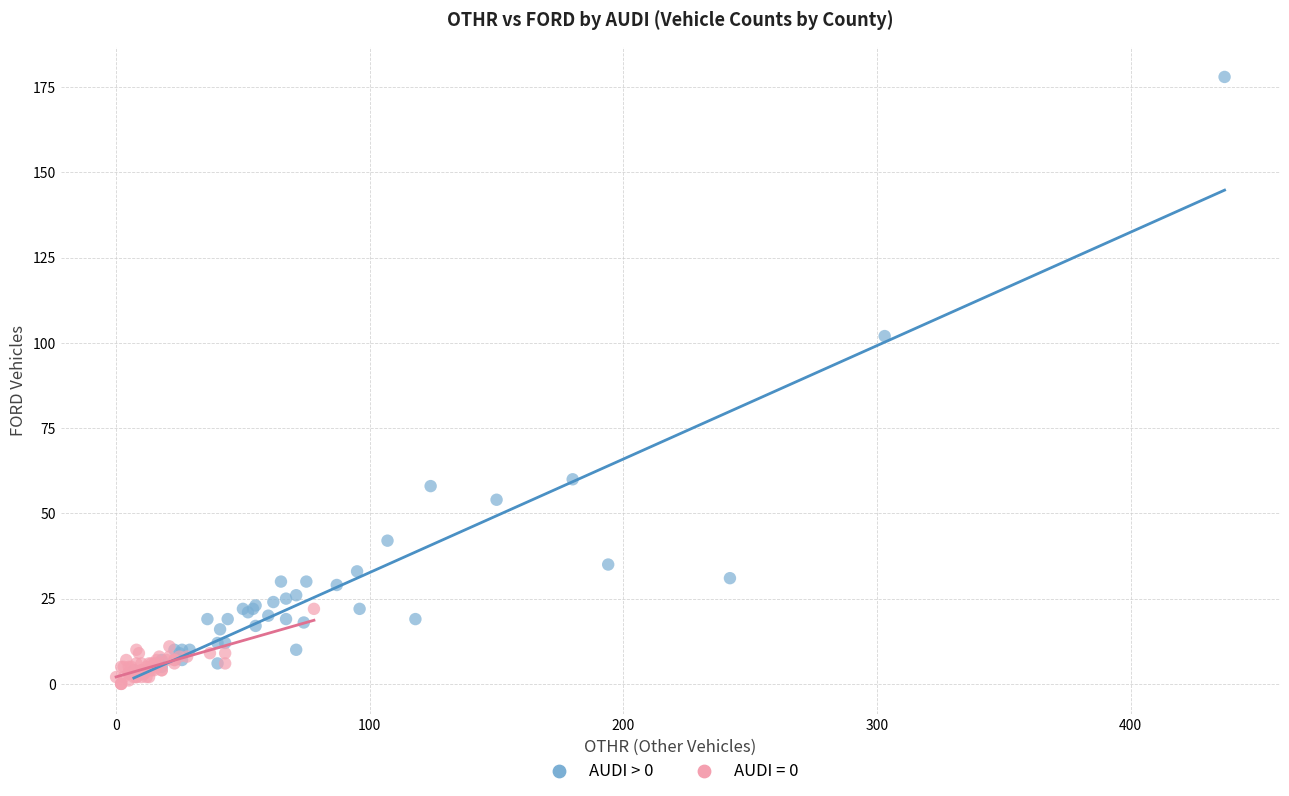

Which series contains the highest Y value?

AUDI > 0